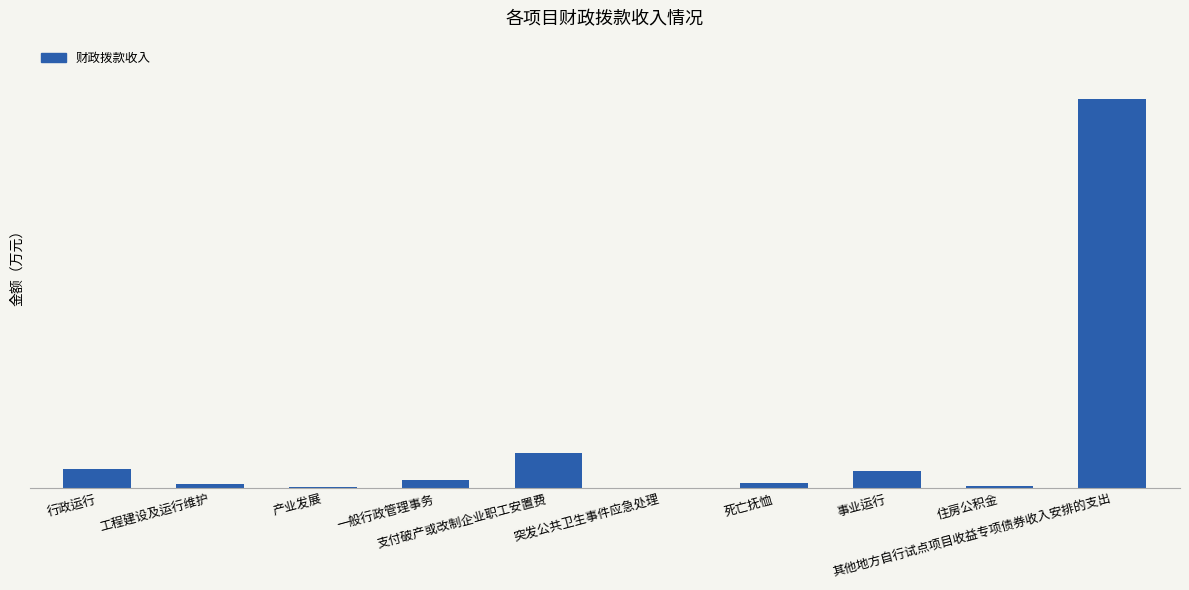

Where is the data nearest to the value 1885?

支付破产或改制企业职工安置费